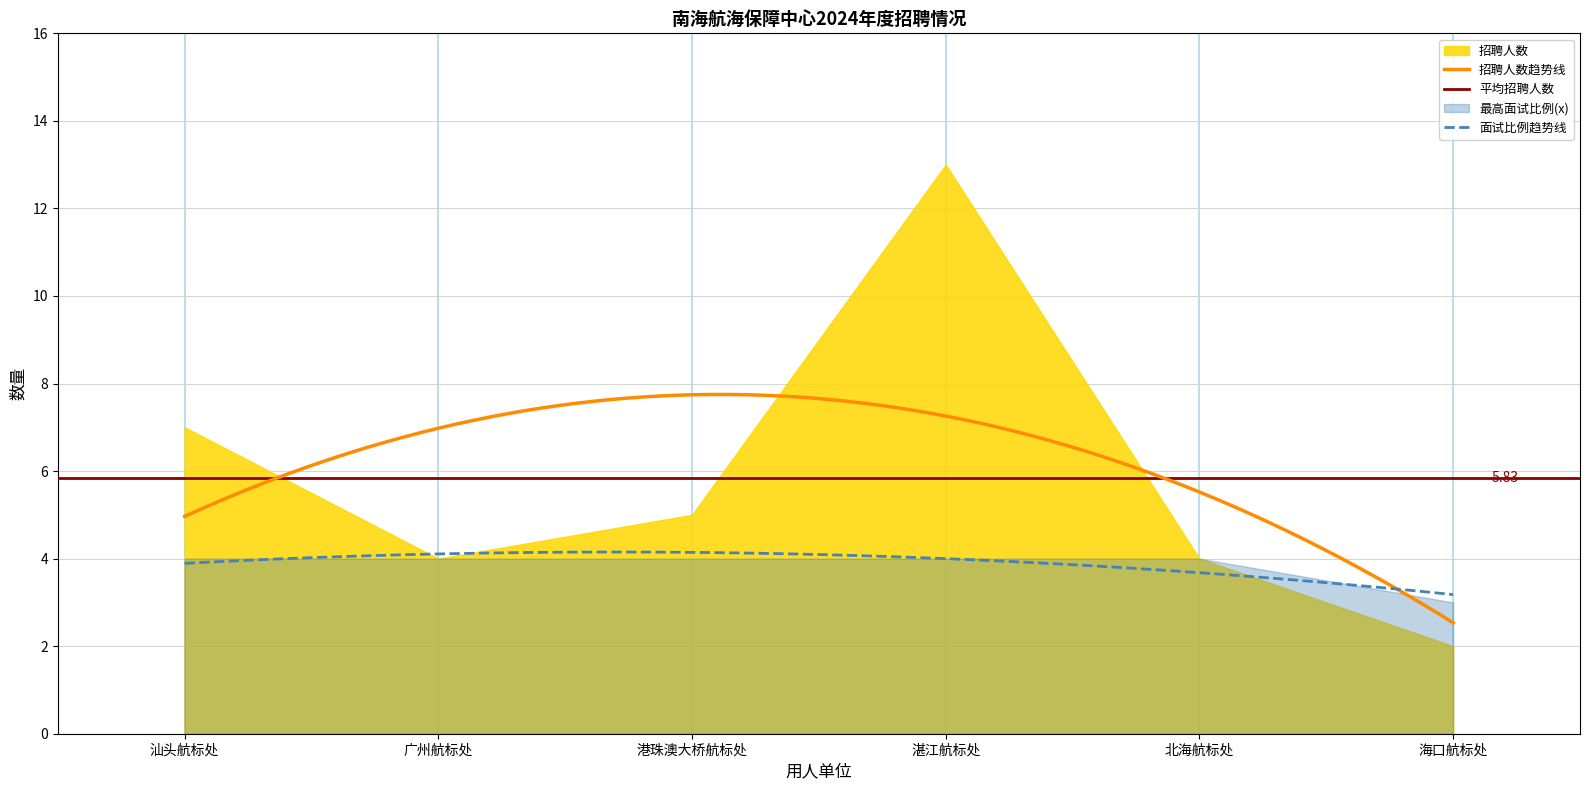

Reading left to right, what are all the values shown in this chart?

招聘人数: 7	4	5	13	4	2
最高面试比例(x): 4	4	4	4	4	3